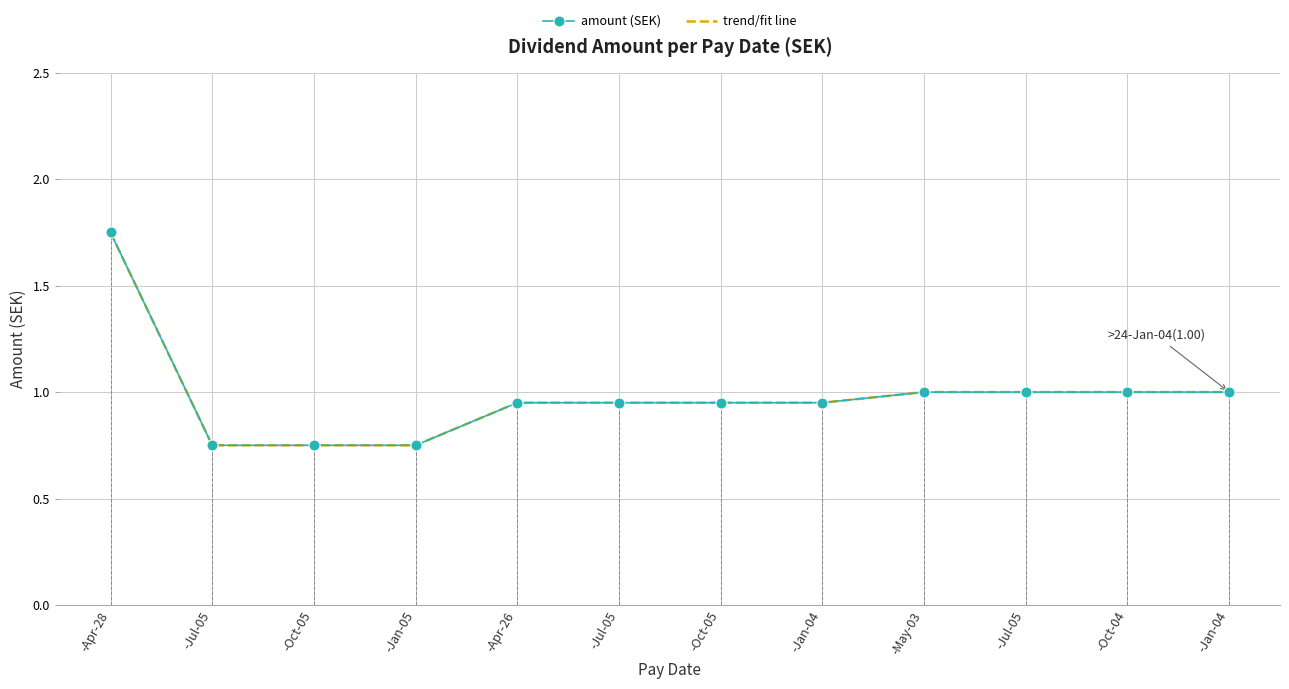

Reading left to right, extract all data points from this chart.

amount (SEK): -Apr-28=1.8	-Jul-05=0.8	-Oct-05=0.8	-Jan-05=0.8	-Apr-26=0.9	-Jul-05=0.9	-Oct-05=0.9	-Jan-04=0.9	-May-03=1.0	-Jul-05=1.0	-Oct-04=1.0	-Jan-04=1.0
trend/fit line: -Apr-28=1.8	-Jul-05=0.8	-Oct-05=0.8	-Jan-05=0.8	-Apr-26=0.9	-Jul-05=0.9	-Oct-05=0.9	-Jan-04=0.9	-May-03=1.0	-Jul-05=1.0	-Oct-04=1.0	-Jan-04=1.0